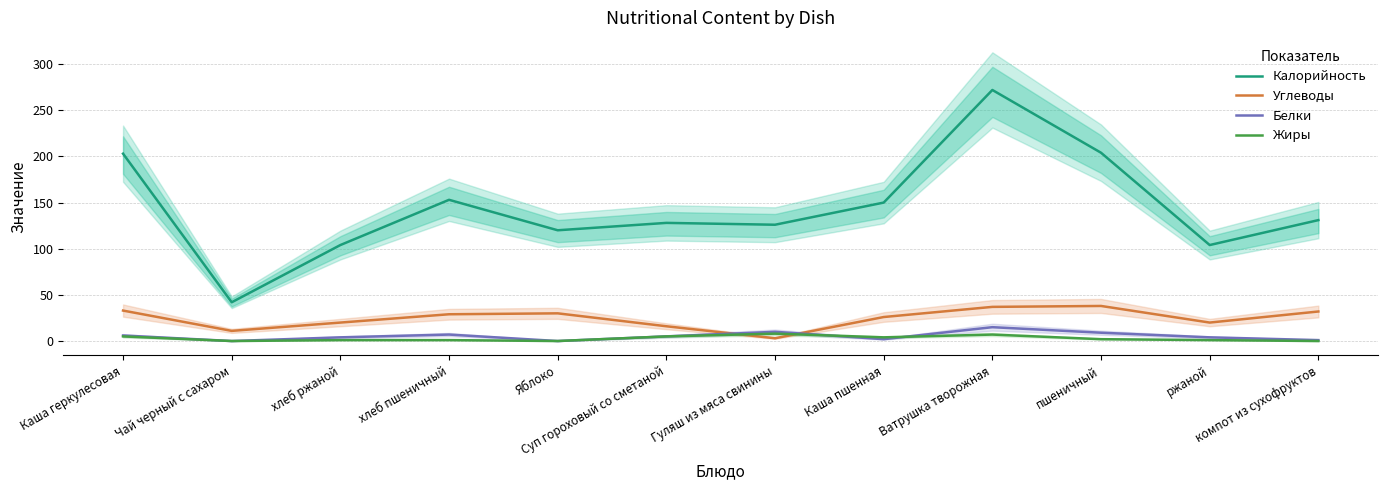

True or false: Калорийность and Жиры intersect in this chart.

False